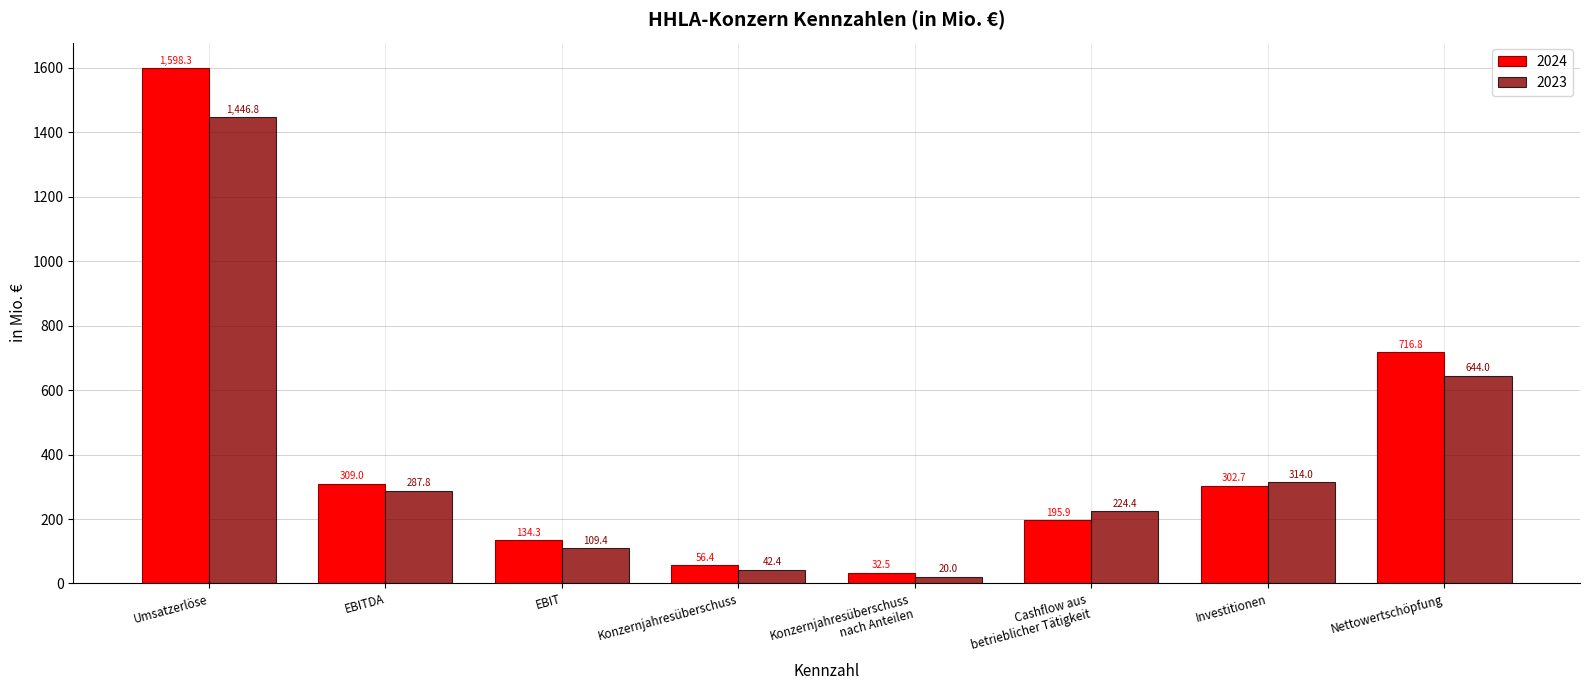

Between Umsatzerlöse and Konzernjahresüberschuss, which series saw the biggest shift?

2024